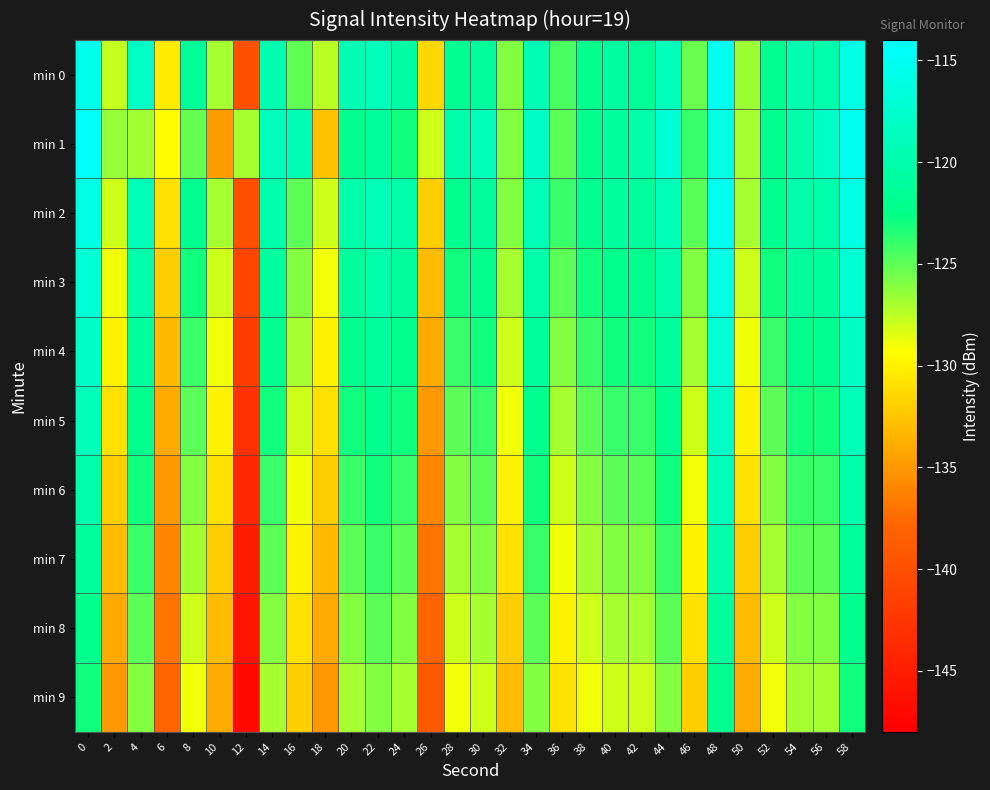

What is the total value across all series at 8?

-1250.7